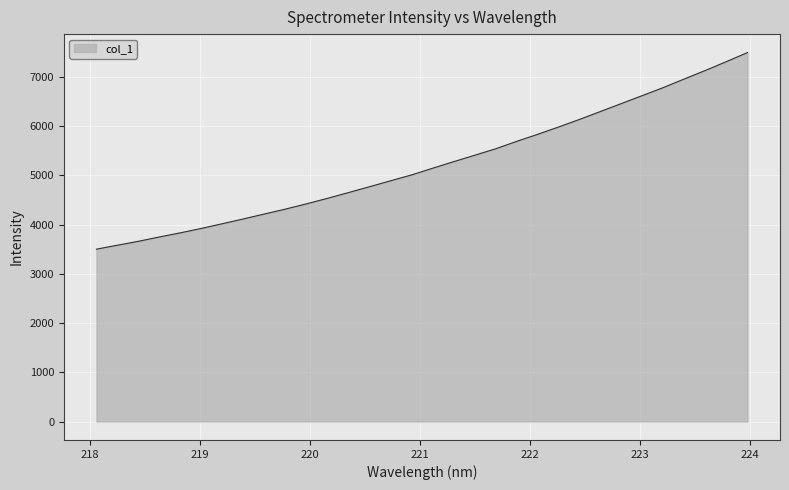

What is the difference between the maximum and minimum values?

3995.4